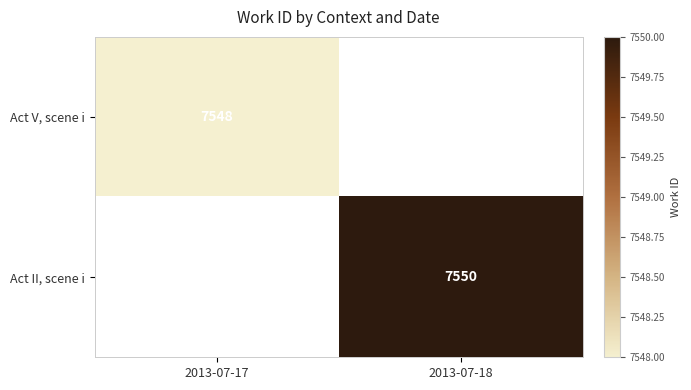

What is the total value across all series at 2013-07-17?

7548